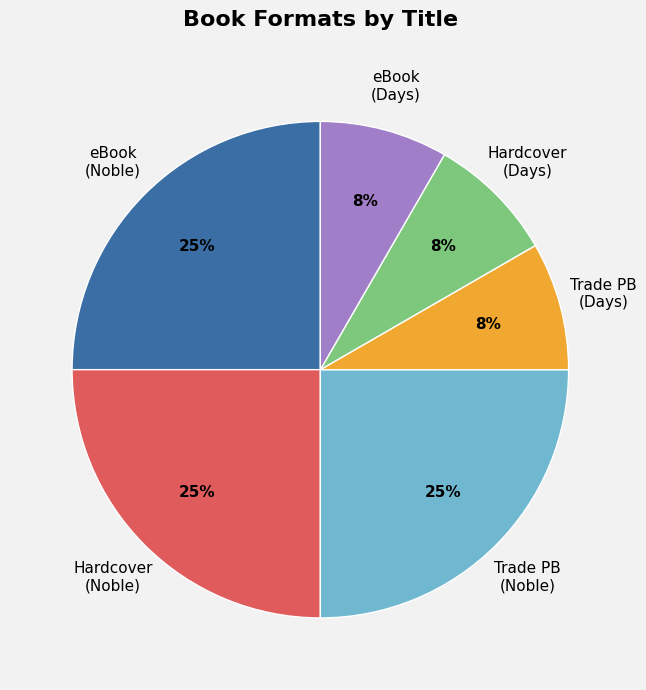

Is there a majority slice in this chart?

No